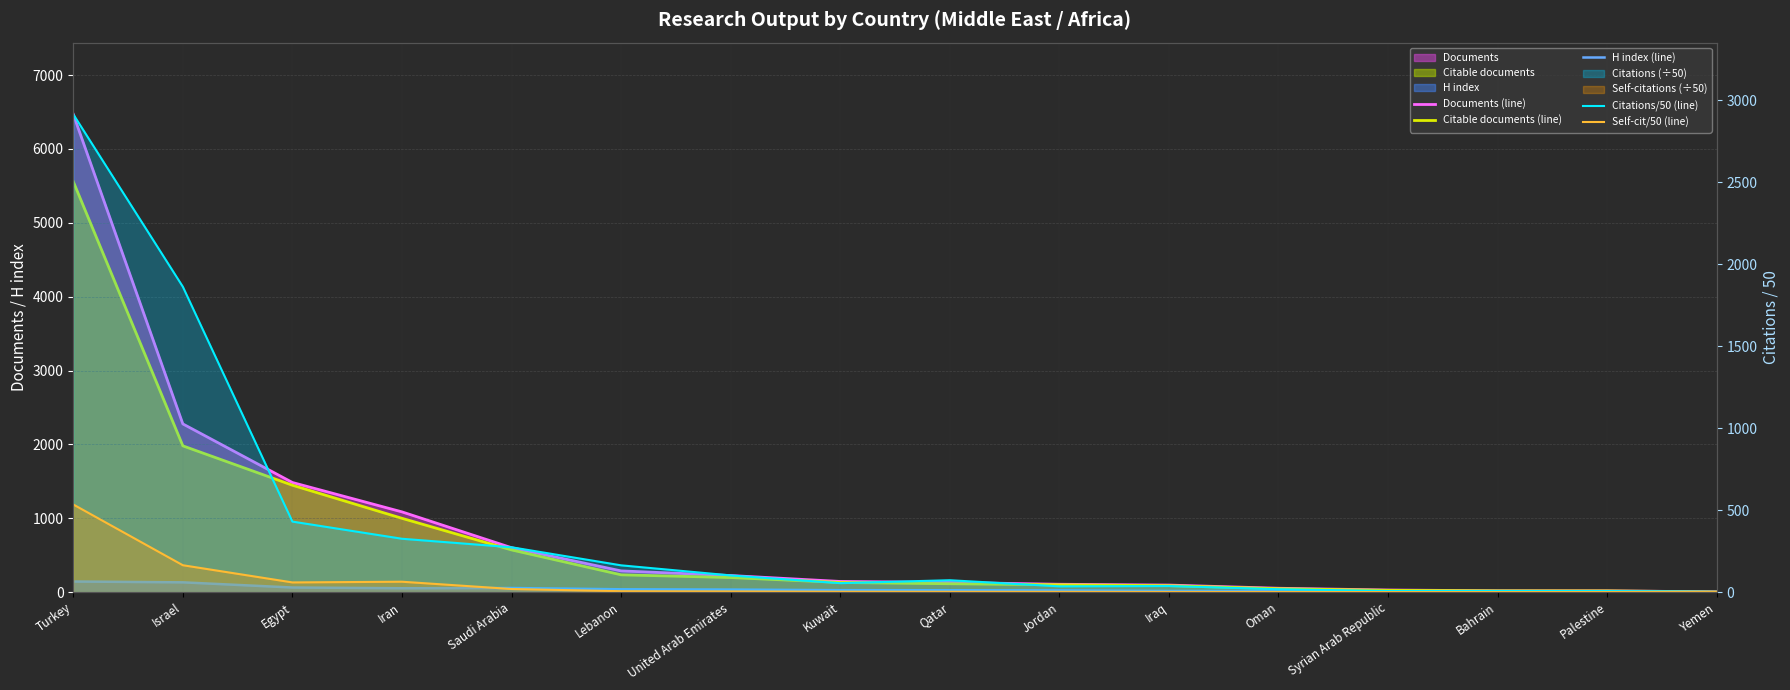

Read the Self-cit/50 (line) value at Lebanon.

5.3